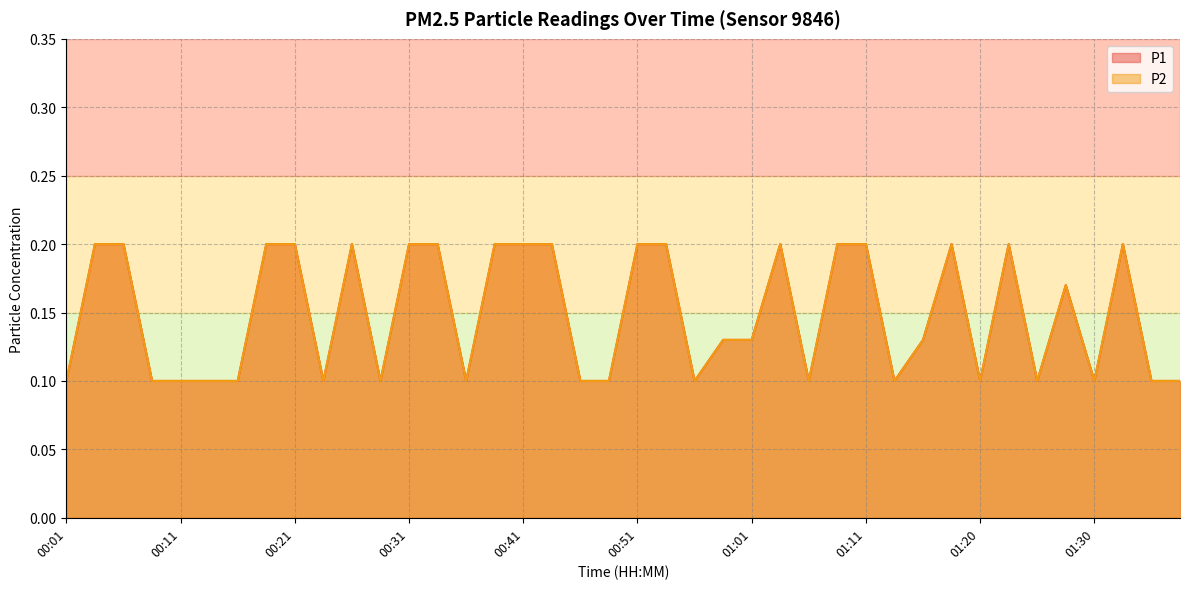

What is the difference between the second highest and minimum values in the P2 series?

0.1